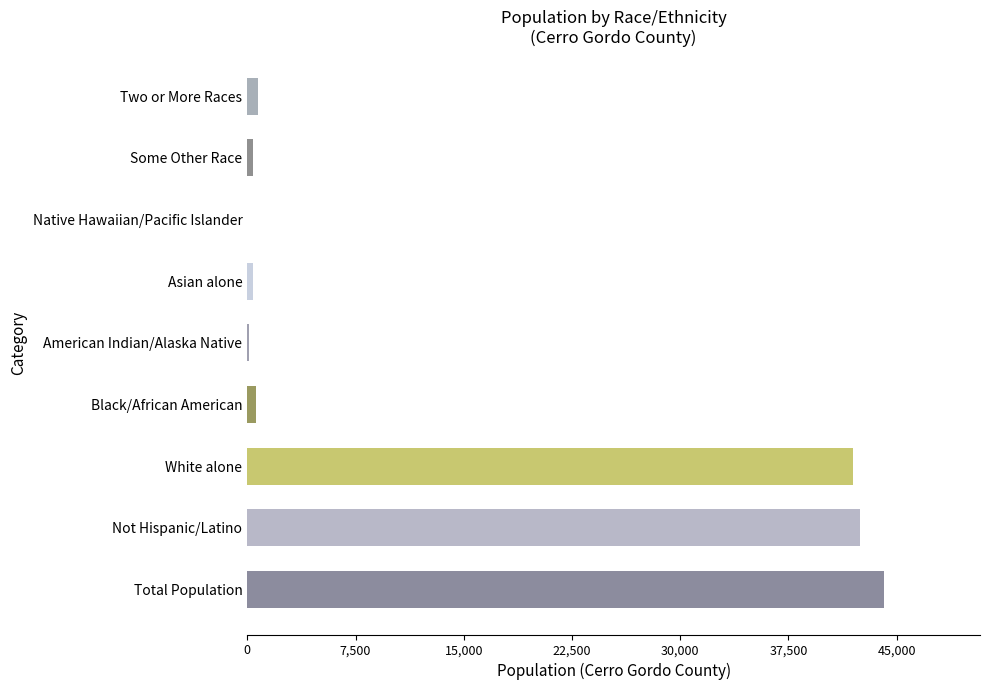

What is the sum of all values?

130759